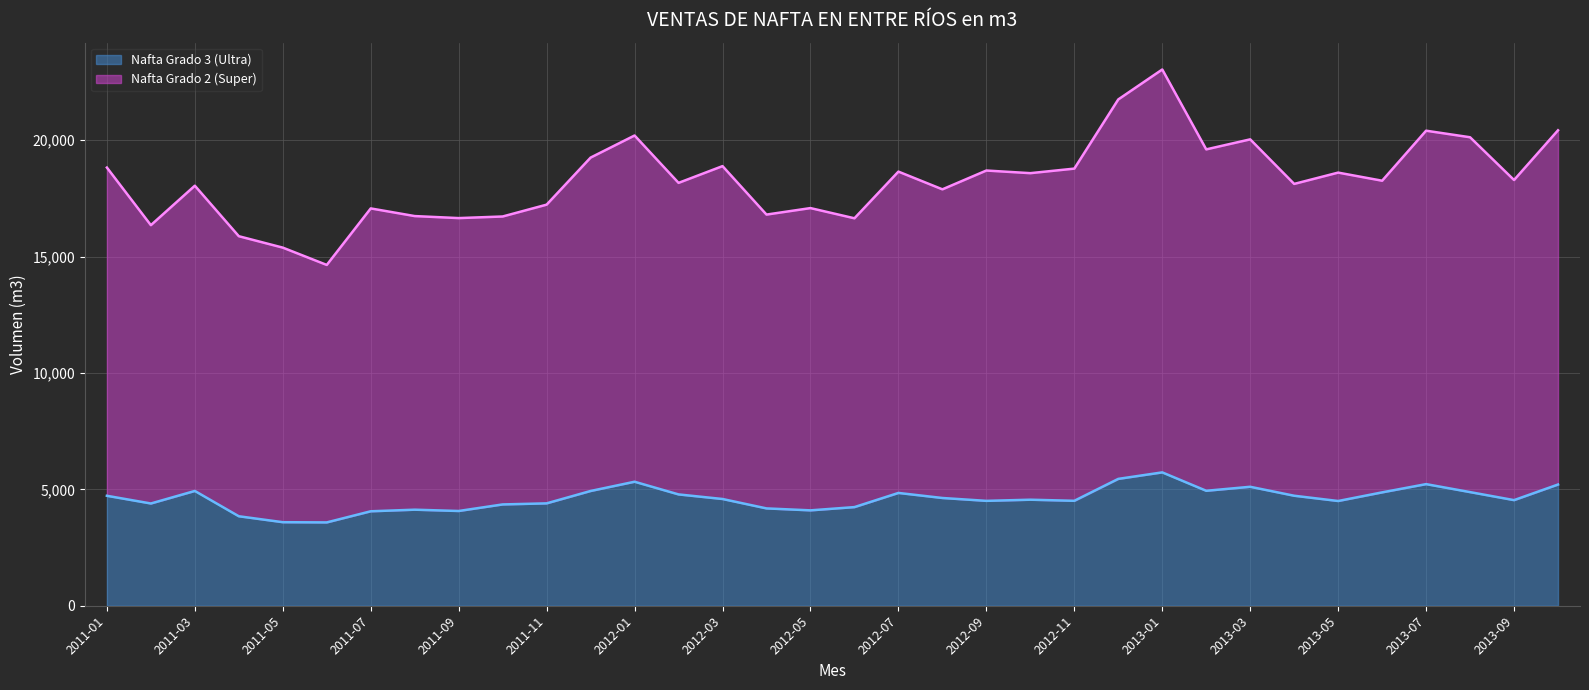

What is the spread (max minus min) of values at 2013-03?

14928.1